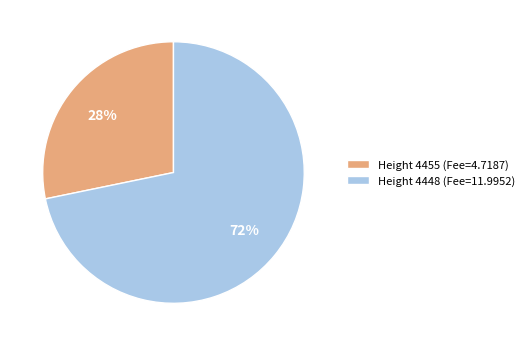

Which category has the smallest portion of the pie?

Height 4455 (Fee=4.7187)